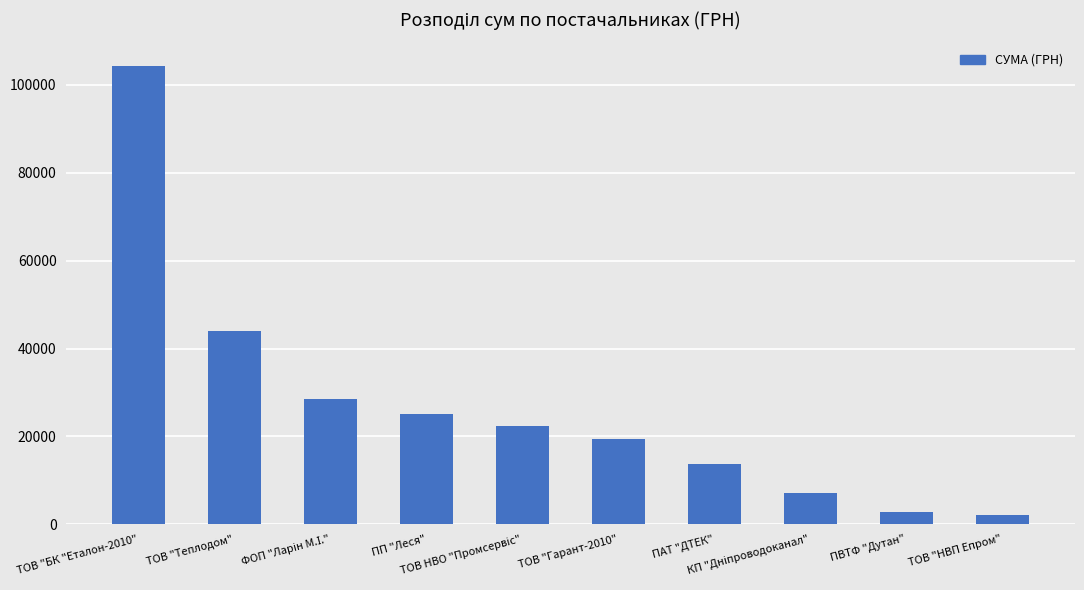

What is the sum of all values?

269503.6